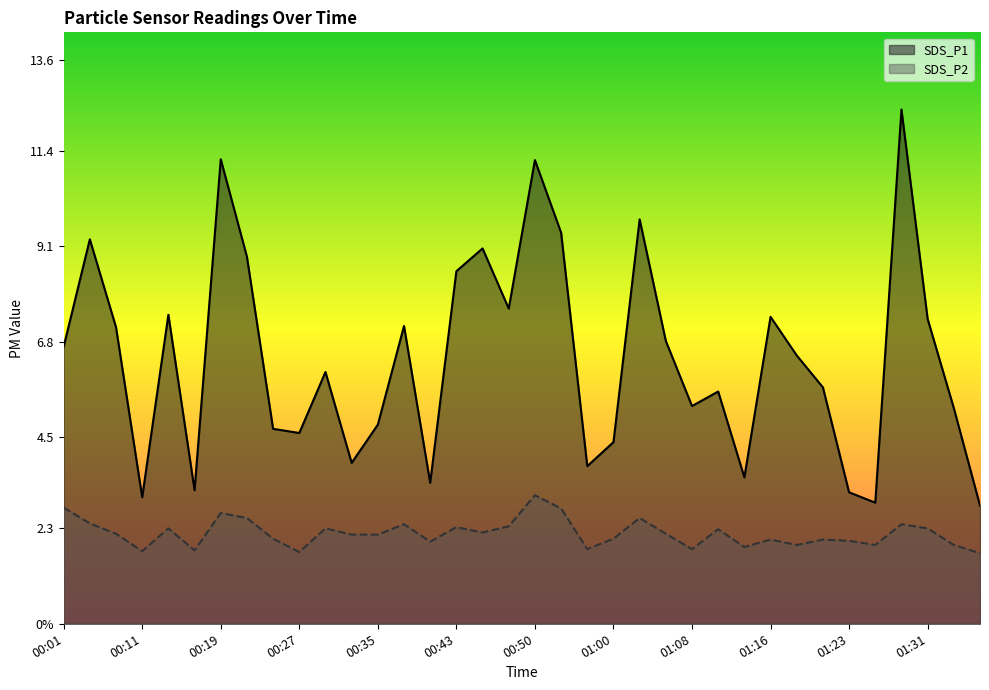

At 00:38, list the series in order from largest to smallest.

SDS_P1, SDS_P2